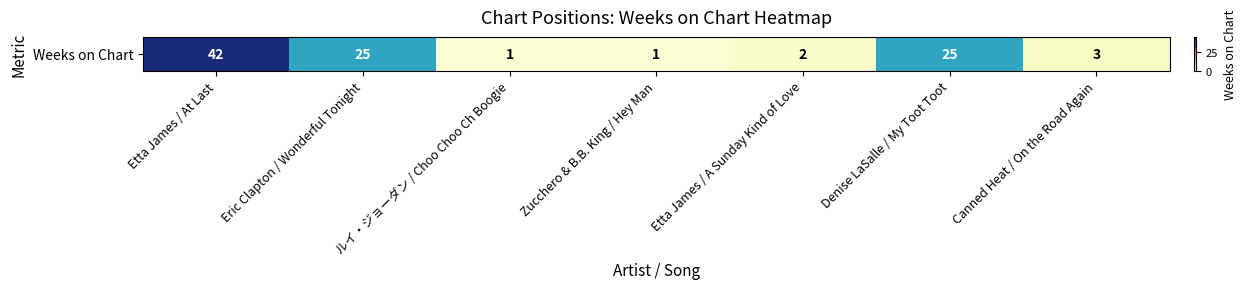

What is the greatest value displayed?

42